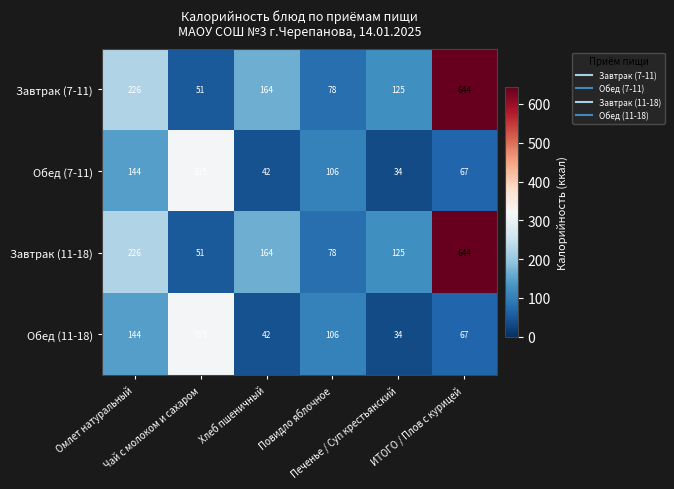

At how many categories does at least one series exceed 107?

5